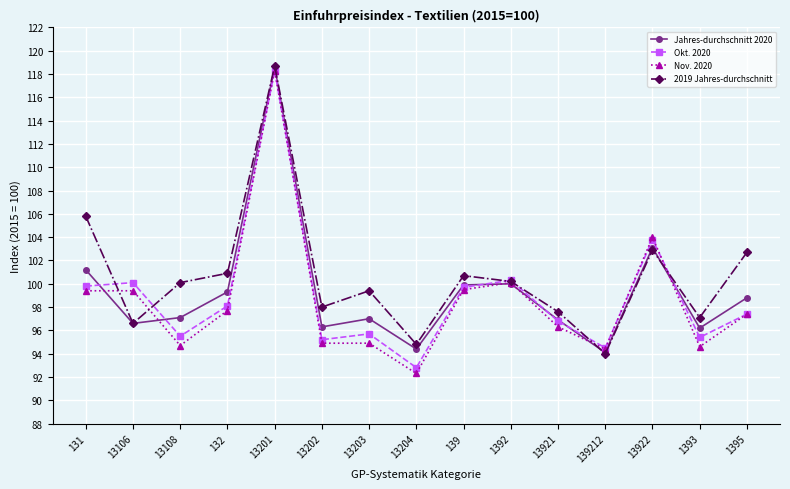

True or false: Okt. 2020 has a value of 25.5 at 1393.

False